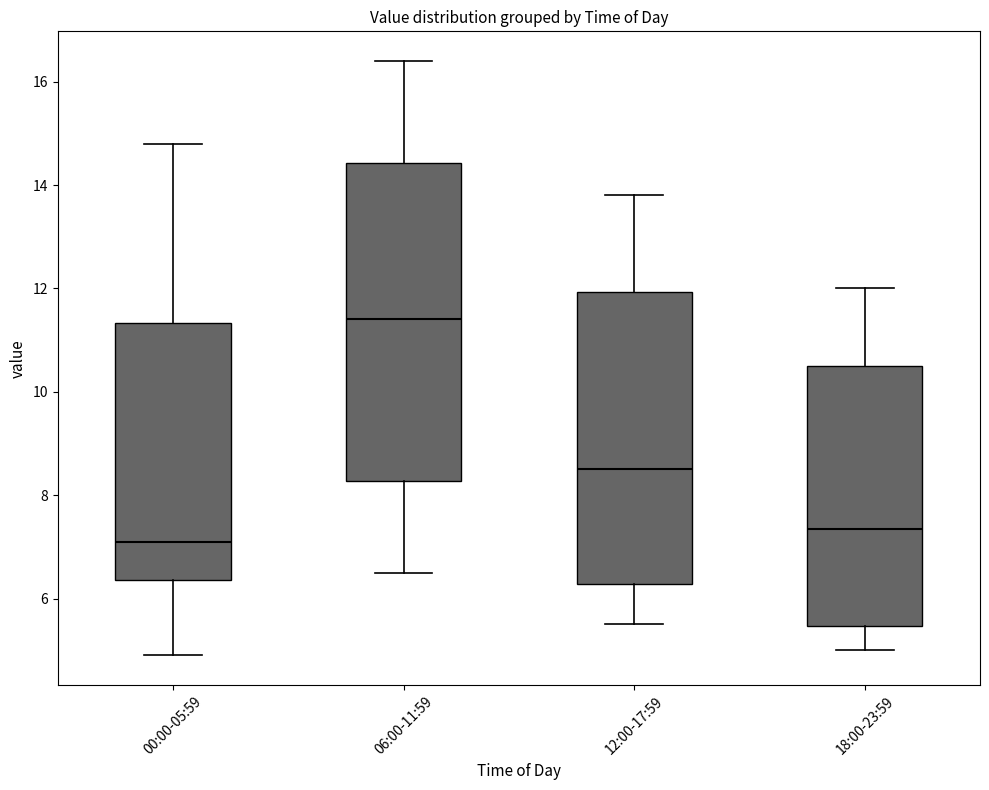

Reading left to right, transcribe this box plot: for each box, give where its median line is, the range the box spans, and where its two whiskers end, as read against the y-axis. The values are not printed on the chart, so give them approximately, as read against the axis.

00:00-05:59: median 7.2, box 6.4 to 11.4, whiskers 5.0 to 14.8
06:00-11:59: median 11.4, box 8.2 to 14.4, whiskers 6.6 to 16.4
12:00-17:59: median 8.6, box 6.2 to 12.0, whiskers 5.6 to 13.8
18:00-23:59: median 7.4, box 5.4 to 10.6, whiskers 5.0 to 12.0